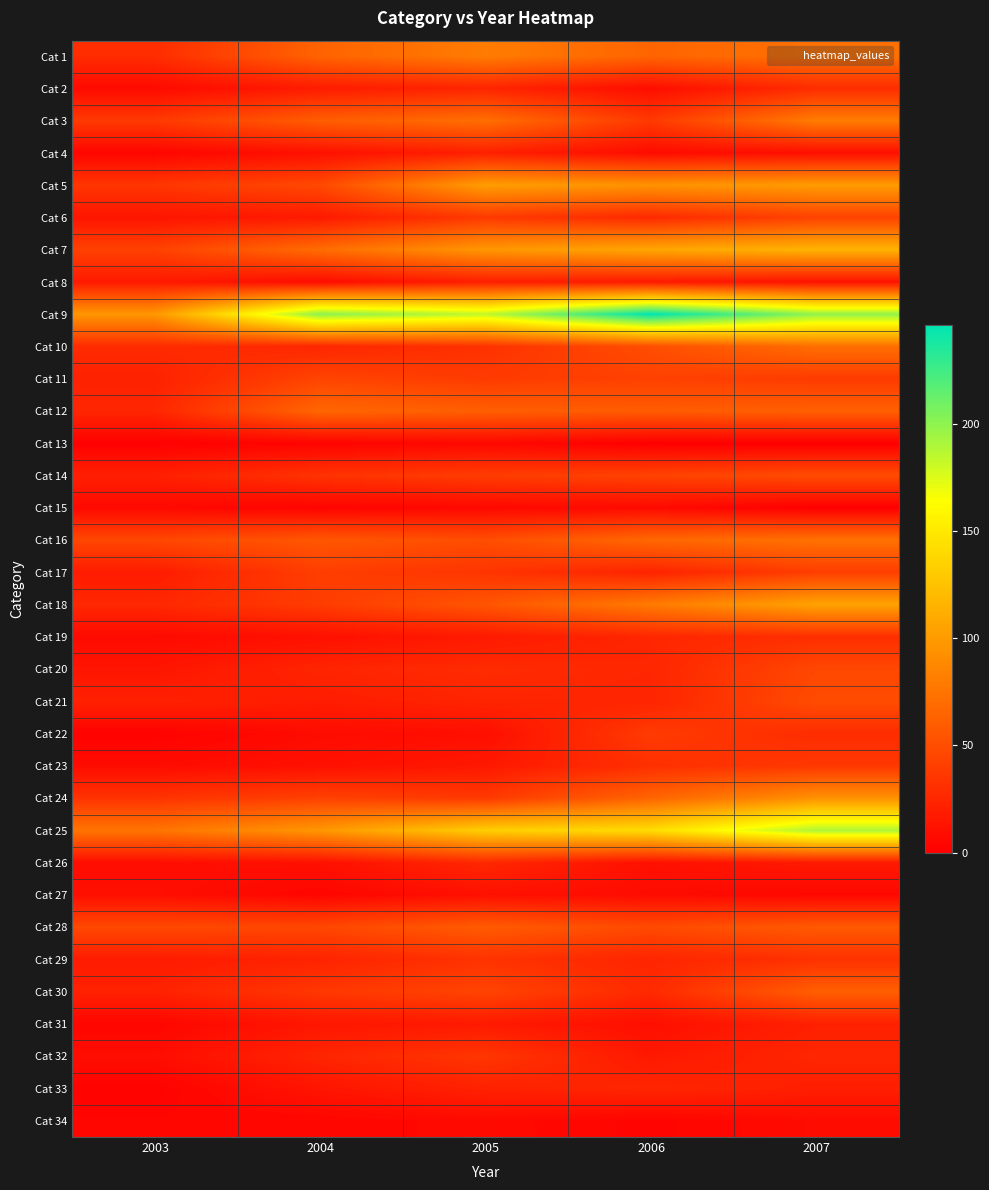

What is the spread (max minus min) of values at 2005?

178